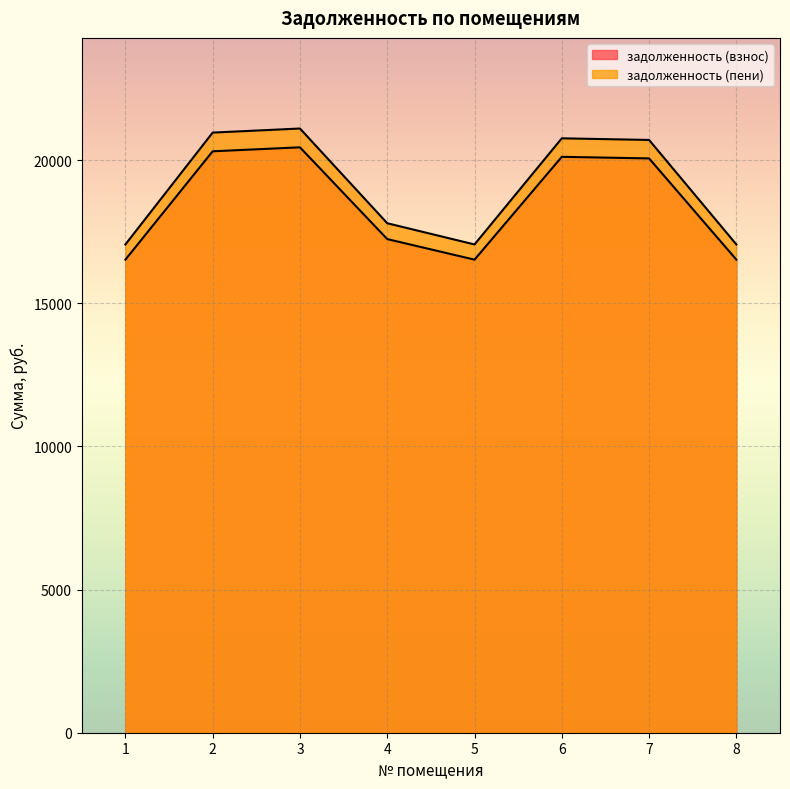

What is the sum of the задолженность (взнос) values at 8 and 5?

33045.8